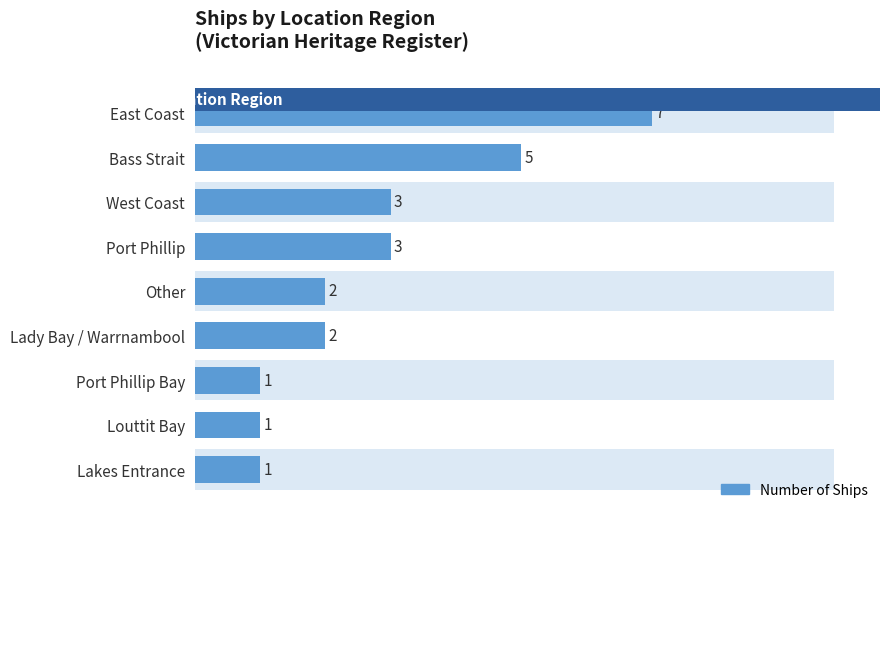

Read the value at Lakes Entrance.

1